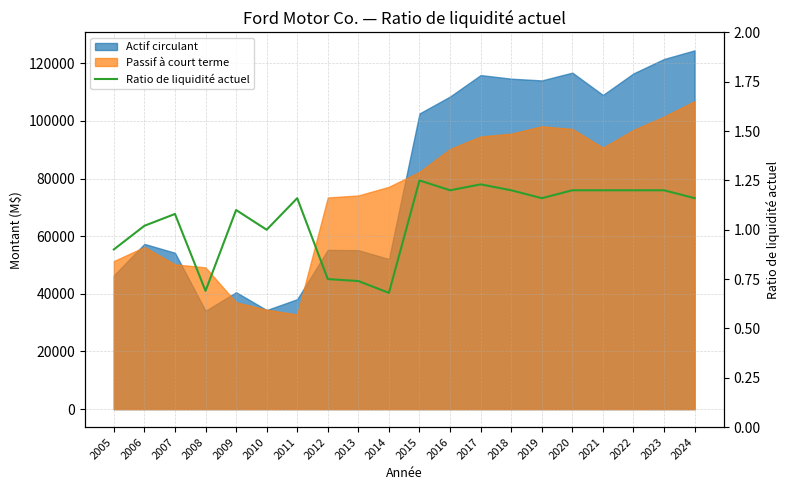

The chart shows a value of 1.0 at 2013. True or false?

False